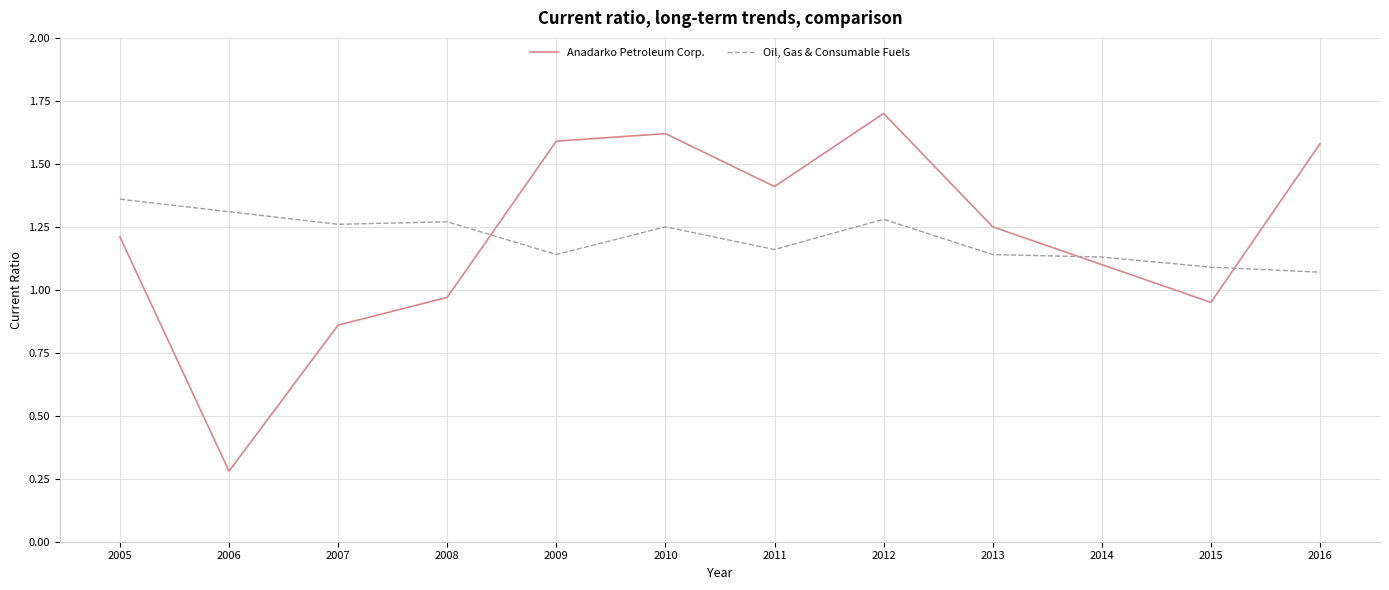

What is the difference between the maximum and minimum values in the Oil, Gas & Consumable Fuels series?

0.3